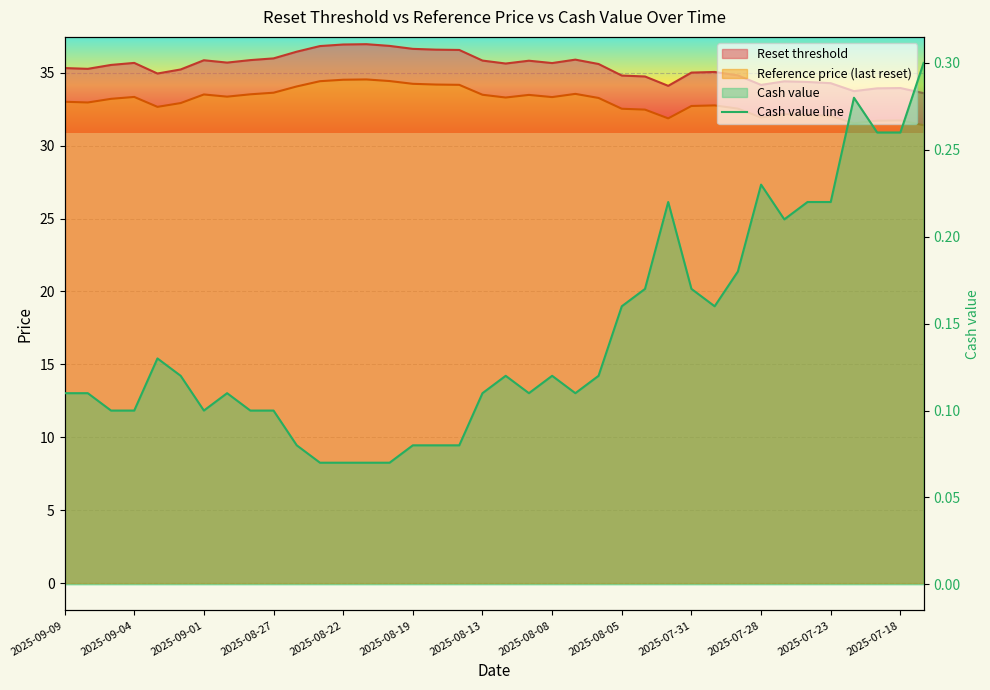

What is the approximate value at 2025-09-09?

0.1